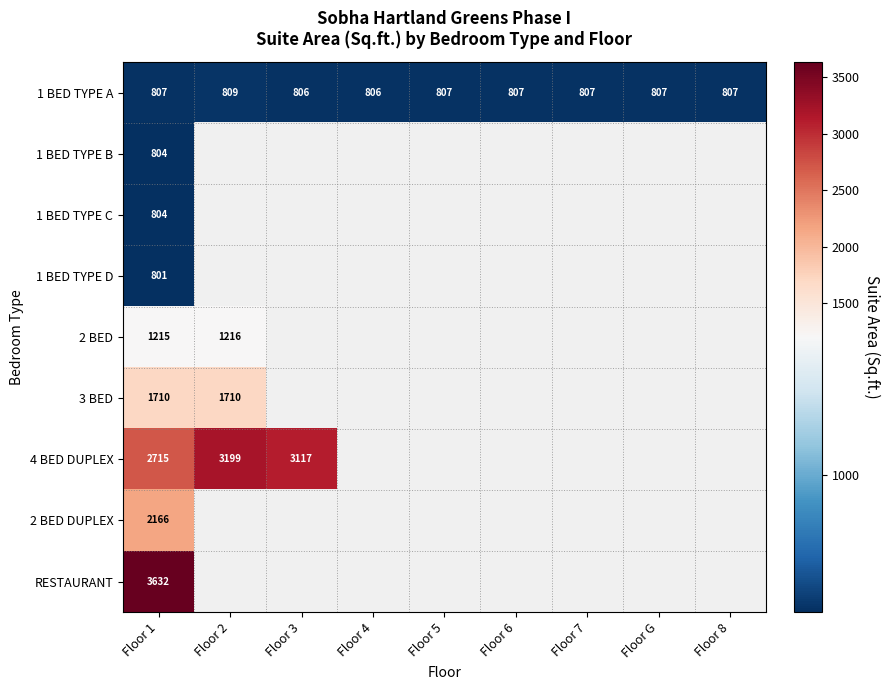

Between Floor 4 and Floor 5, which series saw the biggest shift?

1 BED TYPE A